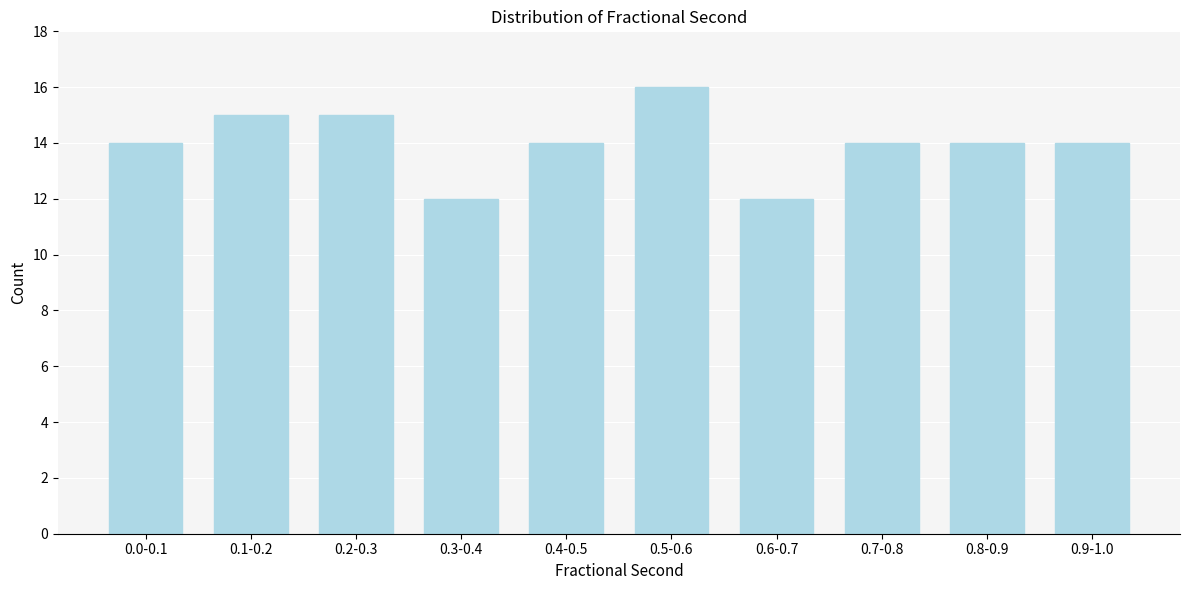

Reading left to right, extract all data points from this chart.

0.0-0.1=14	0.1-0.2=15	0.2-0.3=15	0.3-0.4=12	0.4-0.5=14	0.5-0.6=16	0.6-0.7=12	0.7-0.8=14	0.8-0.9=14	0.9-1.0=14